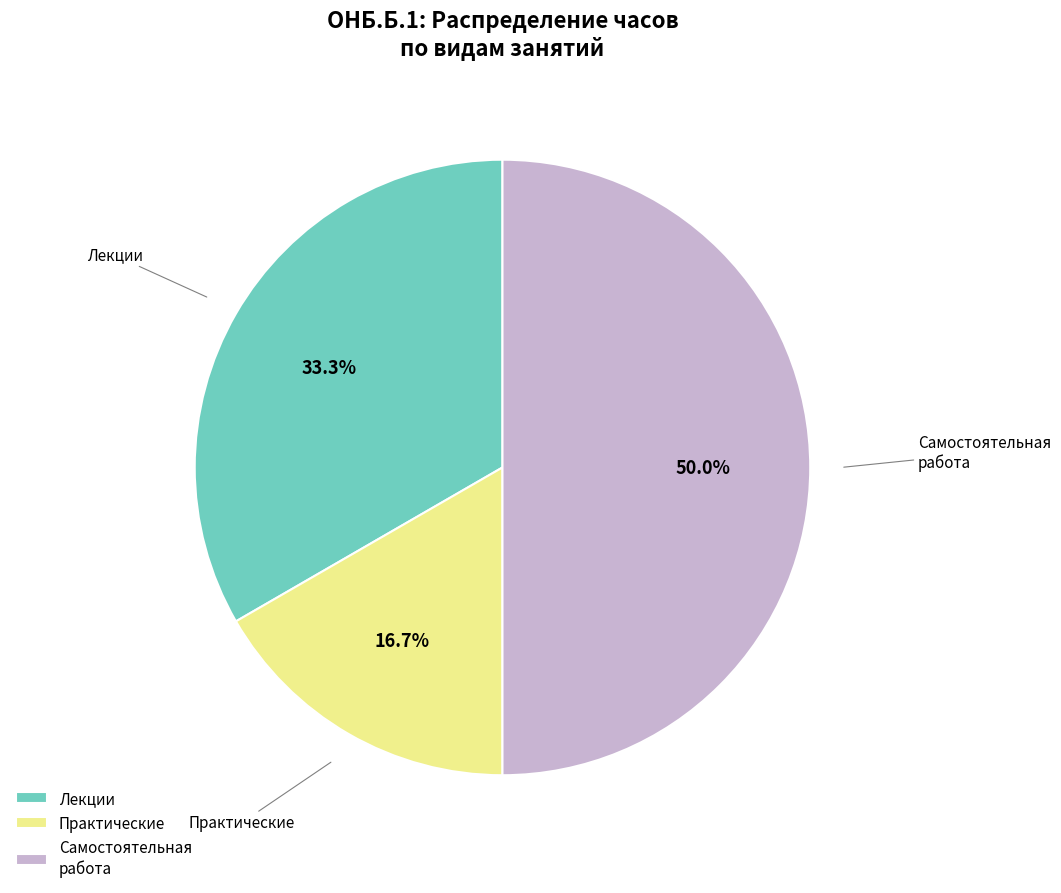

Between Лекции and Практические, which is larger?

Лекции